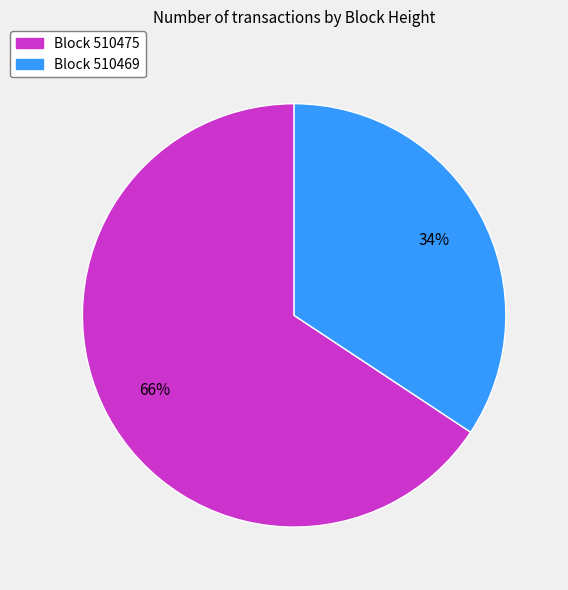

To the nearest percent, what is the average slice percentage?

50%